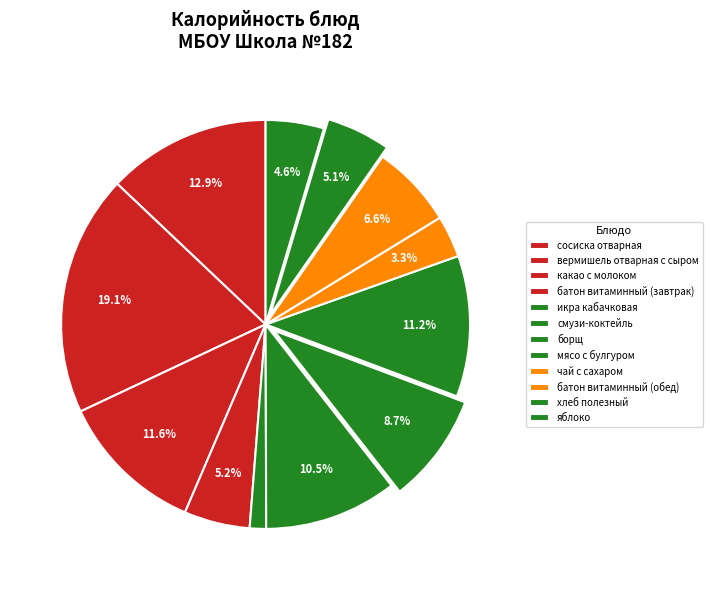

How much of the chart is everything except сосиска отварная?

87.1%